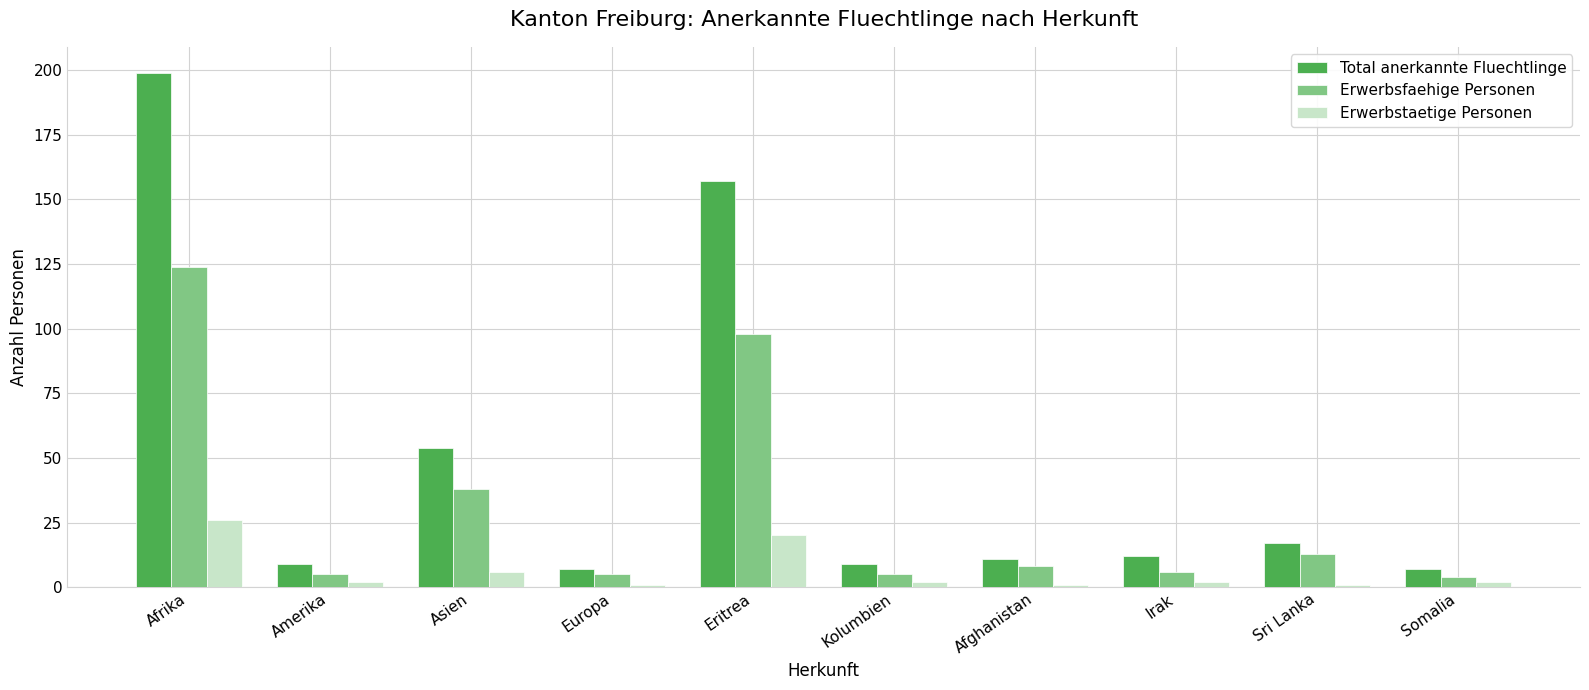

What is the difference between the maximum and second lowest values in the Erwerbstaetige Personen series?

25